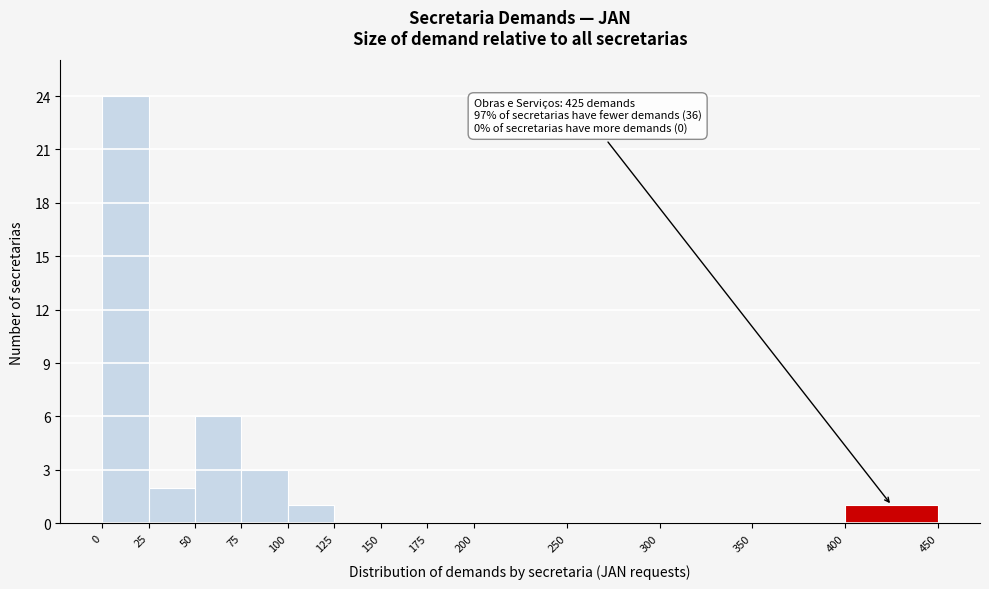

Over which range of the x-axis is the bar tallest?

0 to 25